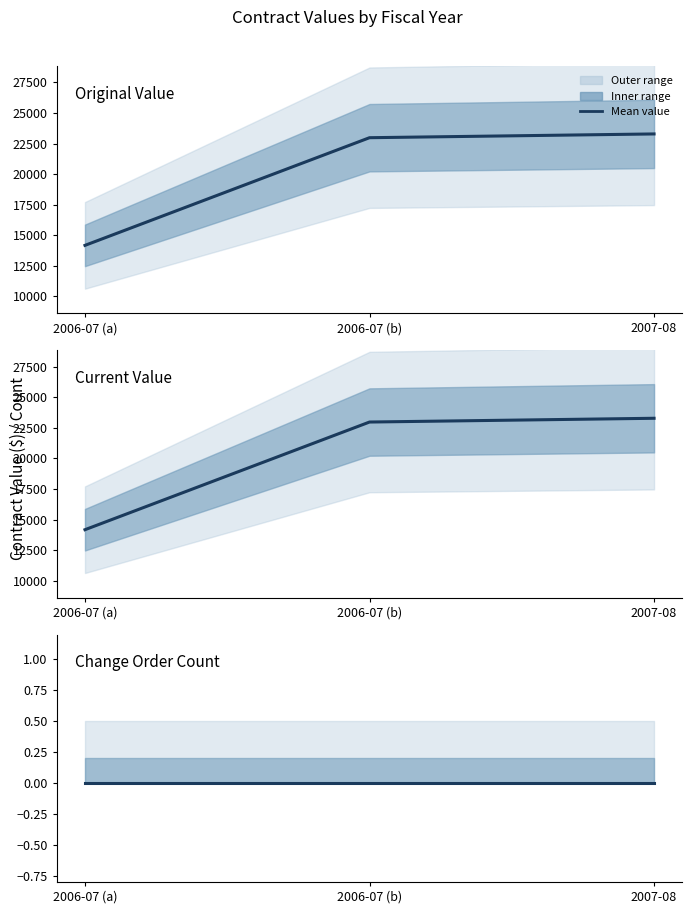

How many values in the Current Value series exceed 22977?

1